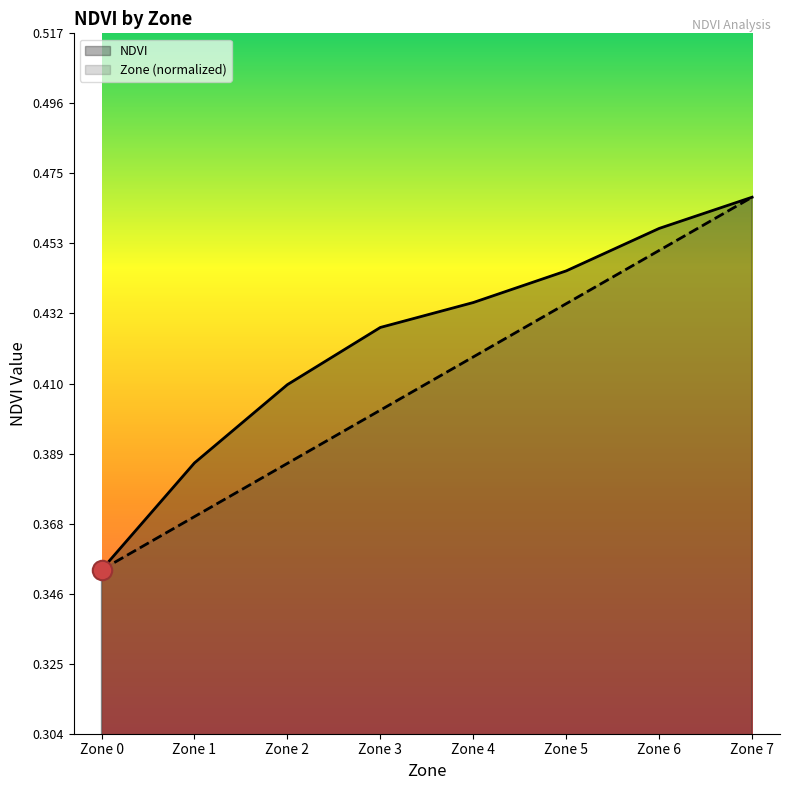

What is the smallest value displayed?

0.4